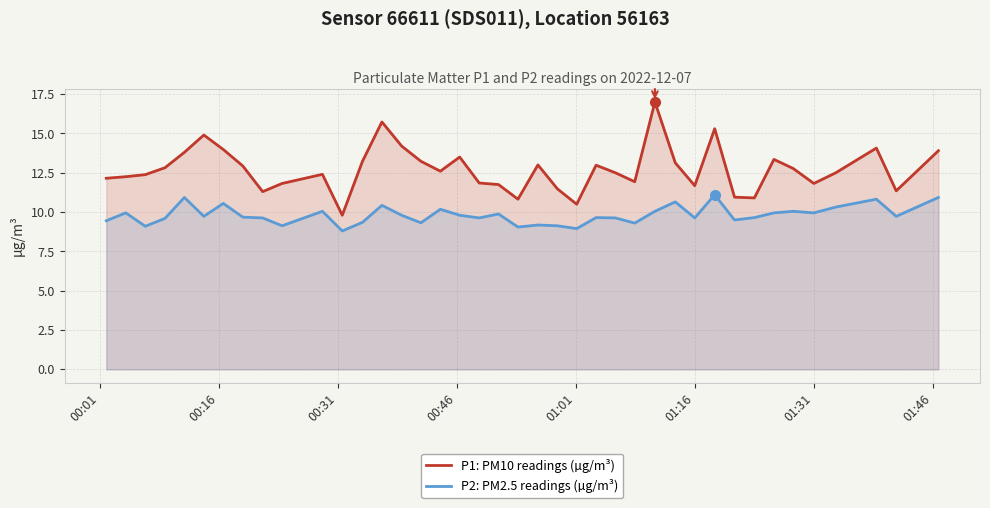

True or false: P1: PM10 readings (µg/m³) and P2: PM2.5 readings (µg/m³) intersect in this chart.

False